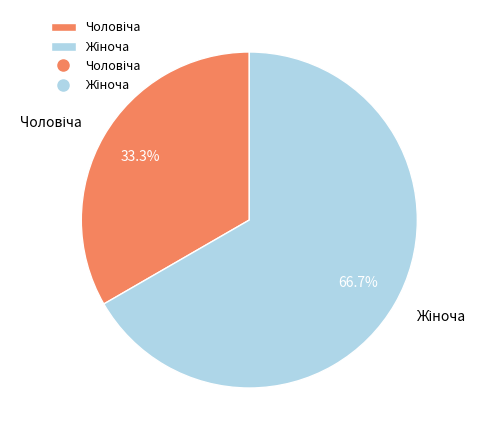

Does any single category account for the majority?

Yes